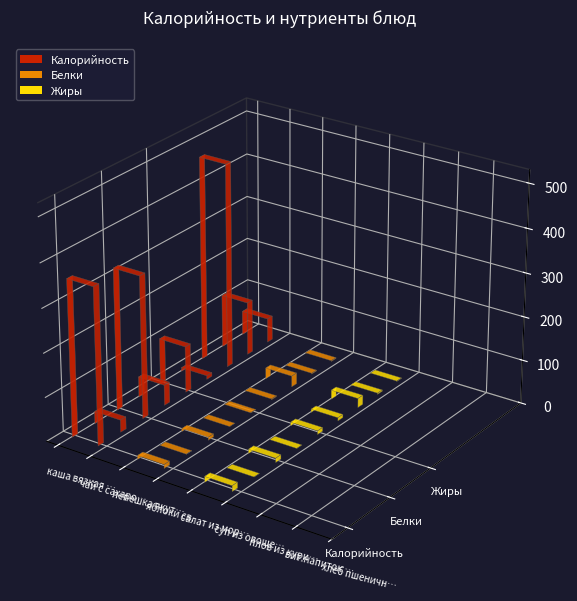

What are all the series names shown in the legend?

Калорийность, Белки, Жиры